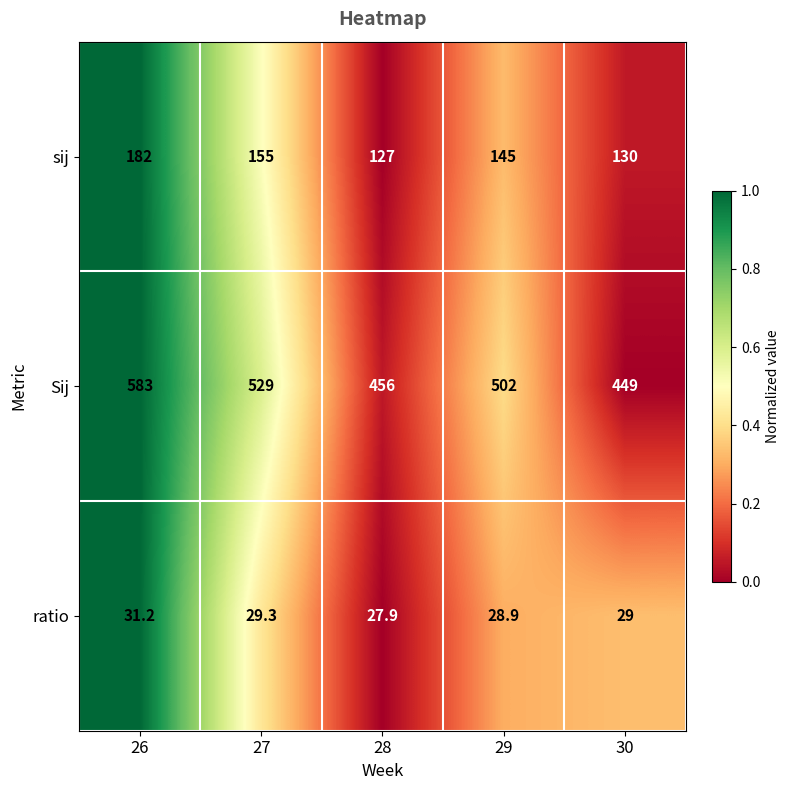

Is it true that Sij equals 456.0 at 28?

True